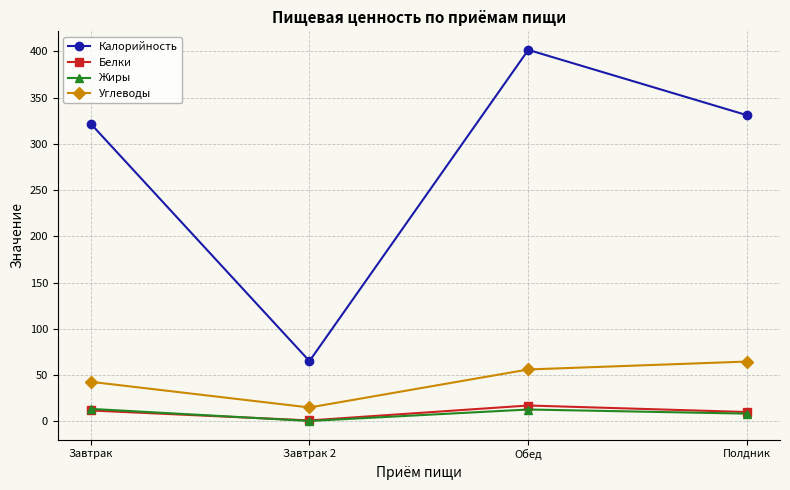

True or false: Углеводы and Калорийность intersect in this chart.

False